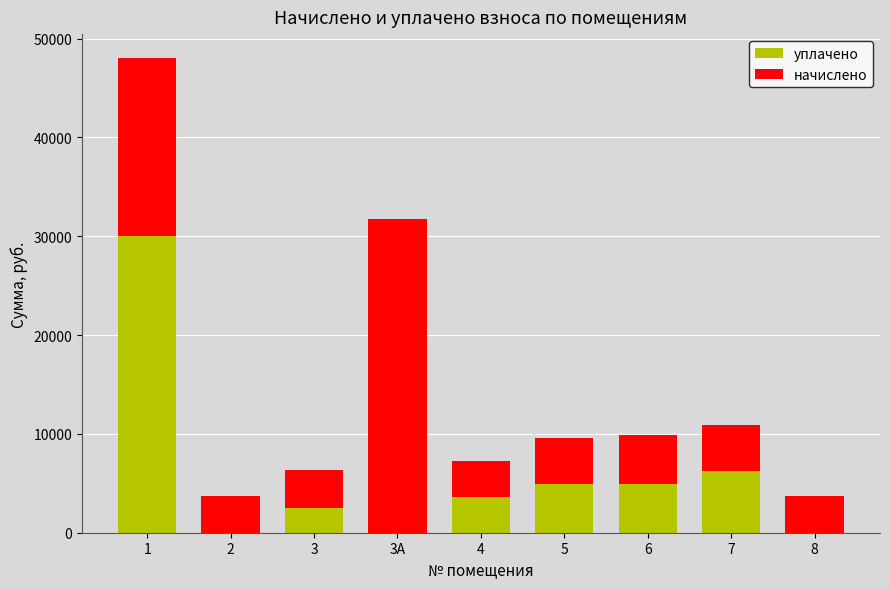

What is the sum of all уплачено values?

52211.8